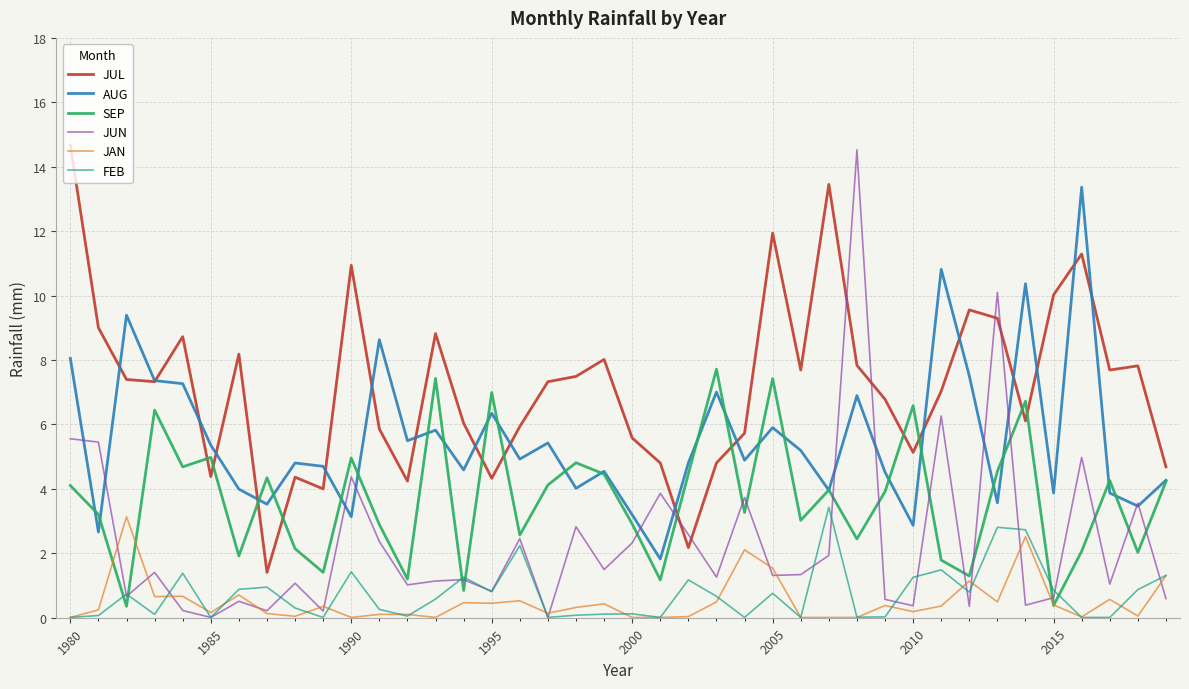

Which series has the widest spread of values?

JUN